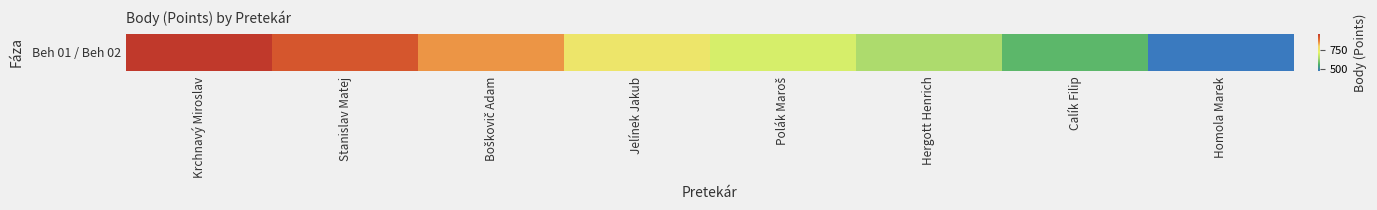

How many categories are shown in the chart?

8